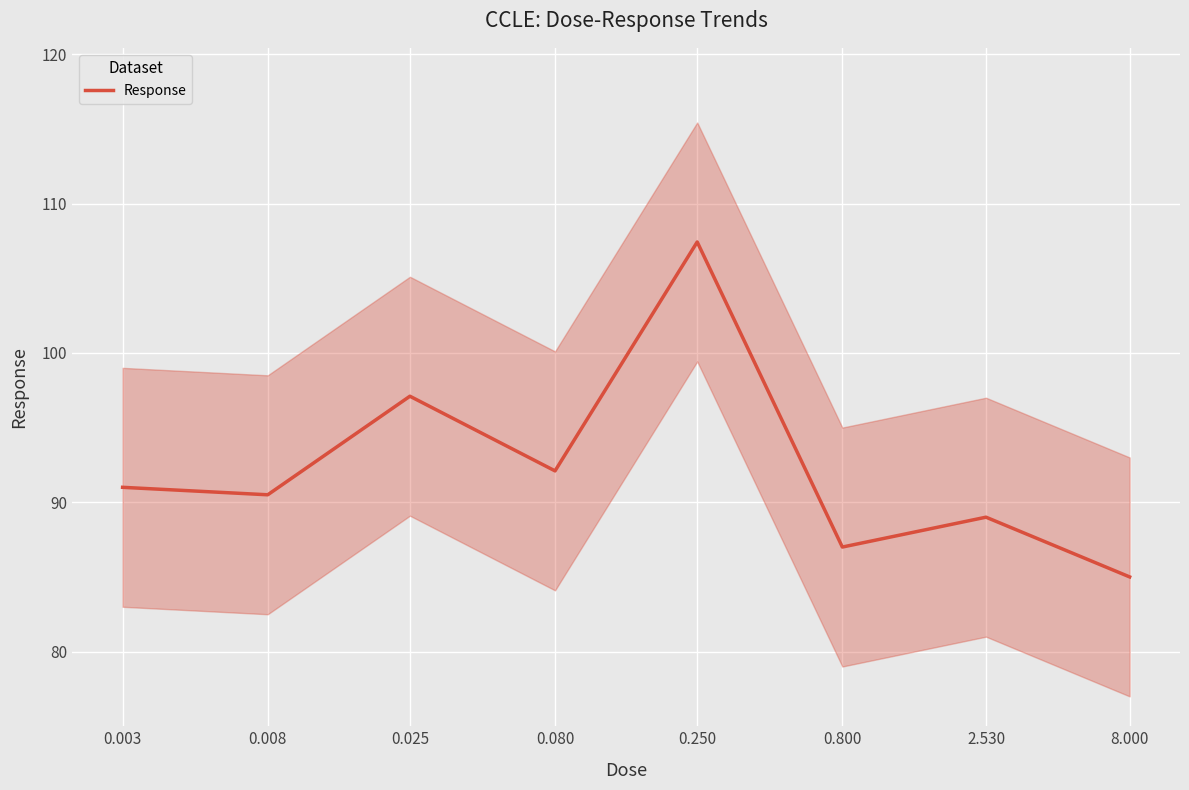

Is it true that the value at 8.000 is 146.4?

False